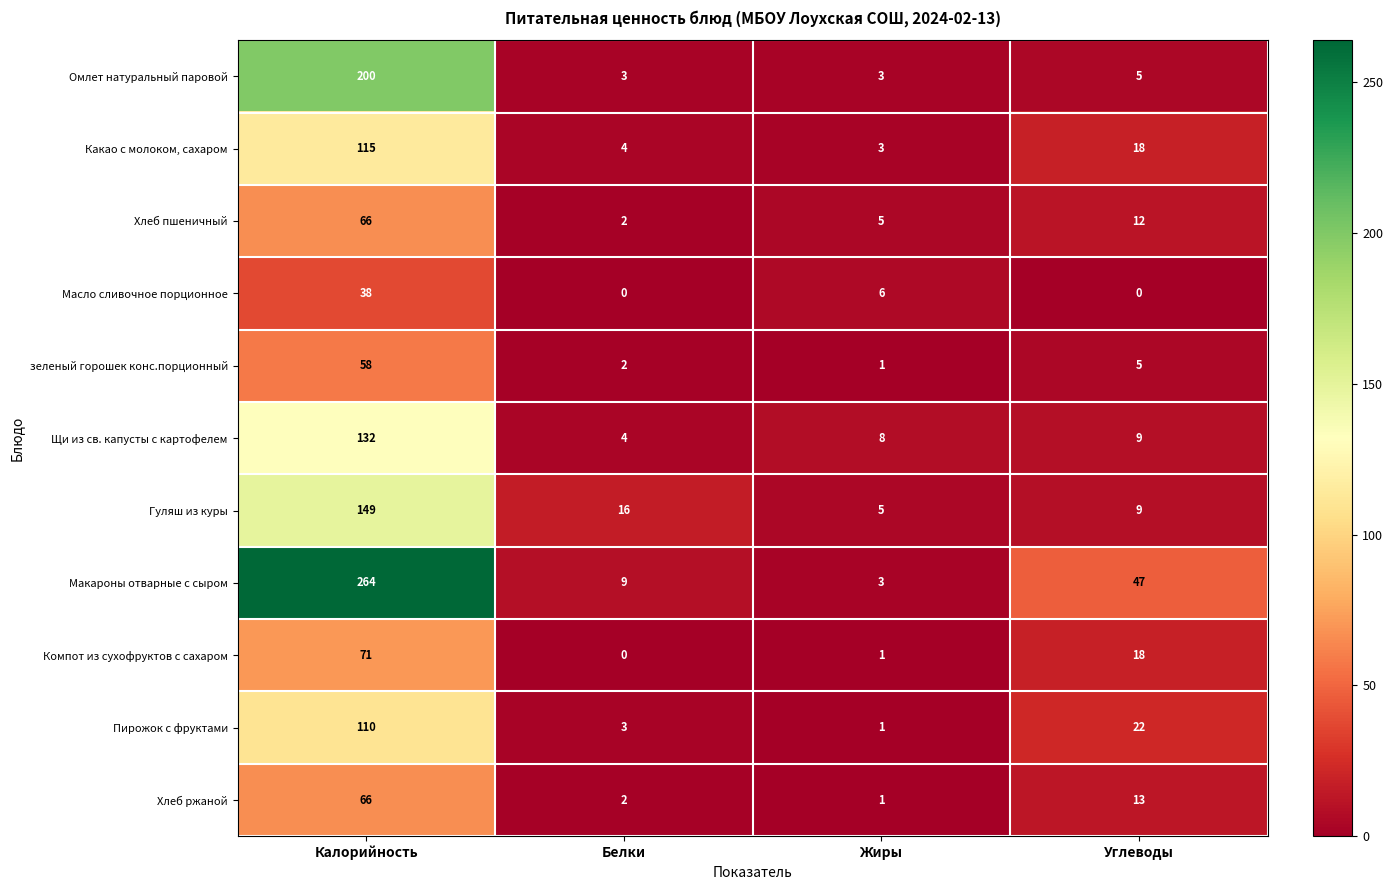

Which series has the largest range (max minus min)?

Макароны отварные с сыром